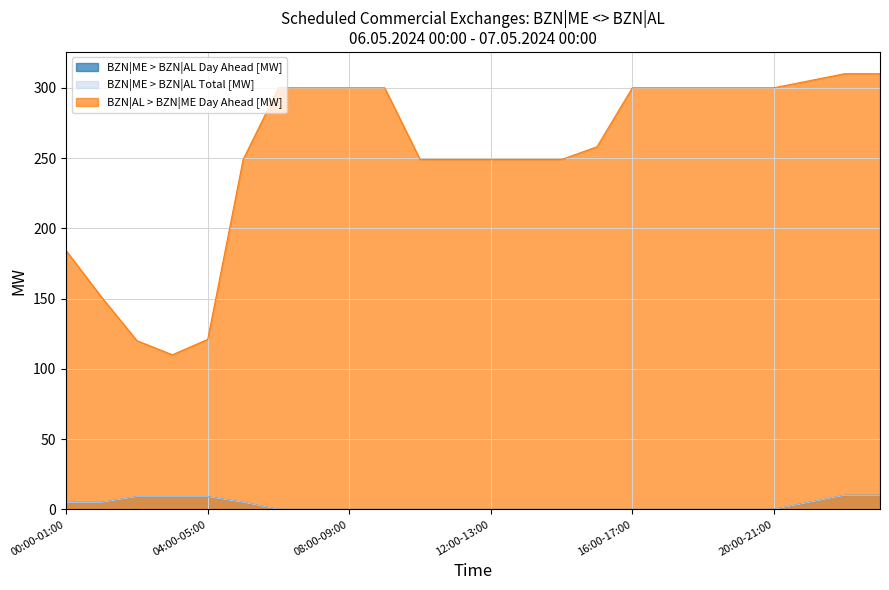

The BZN|AL > BZN|ME Day Ahead [MW] series shows 151 at 01:00-02:00. True or false?

True